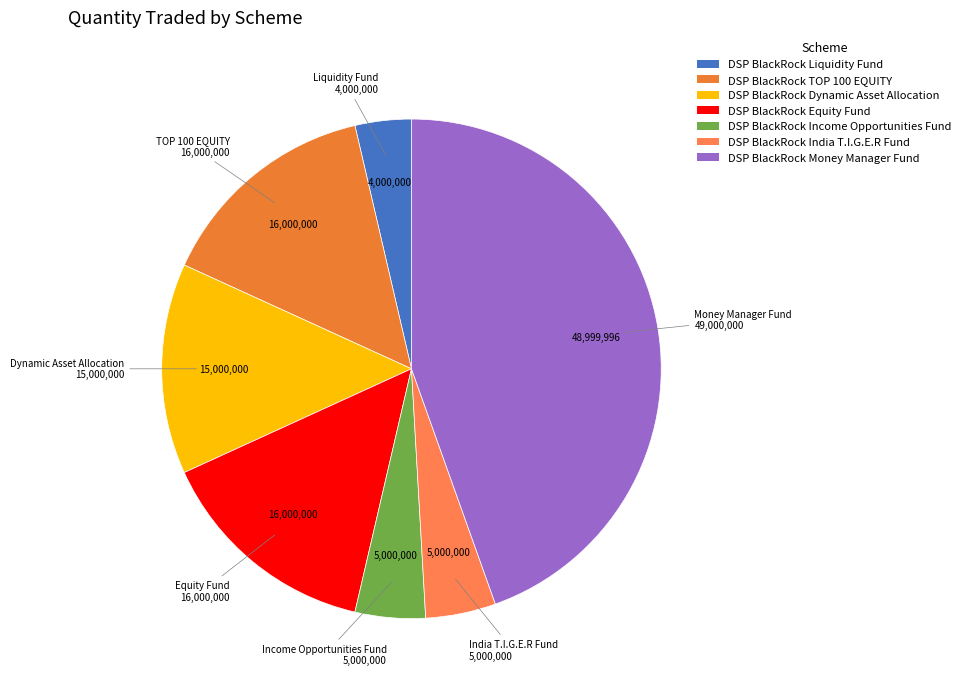

How many slices are in this pie chart?

7